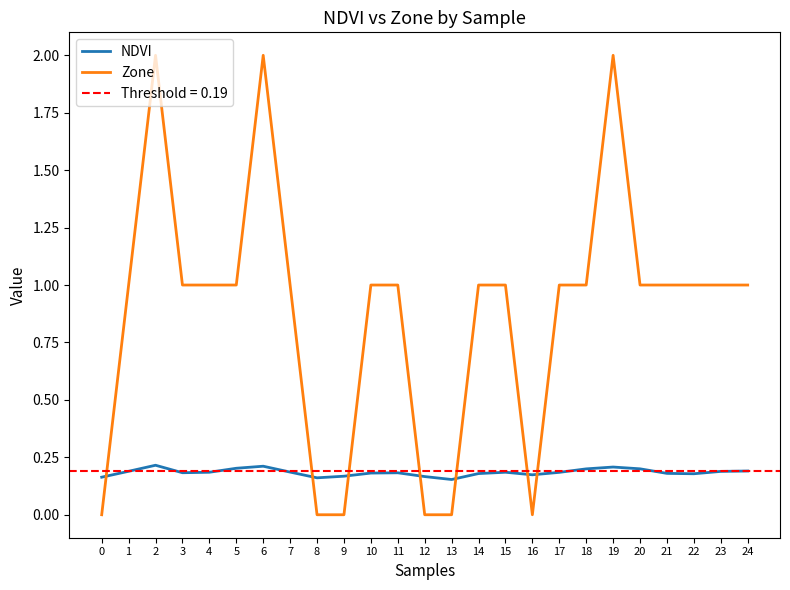

Where is the first local maximum for Zone?

2